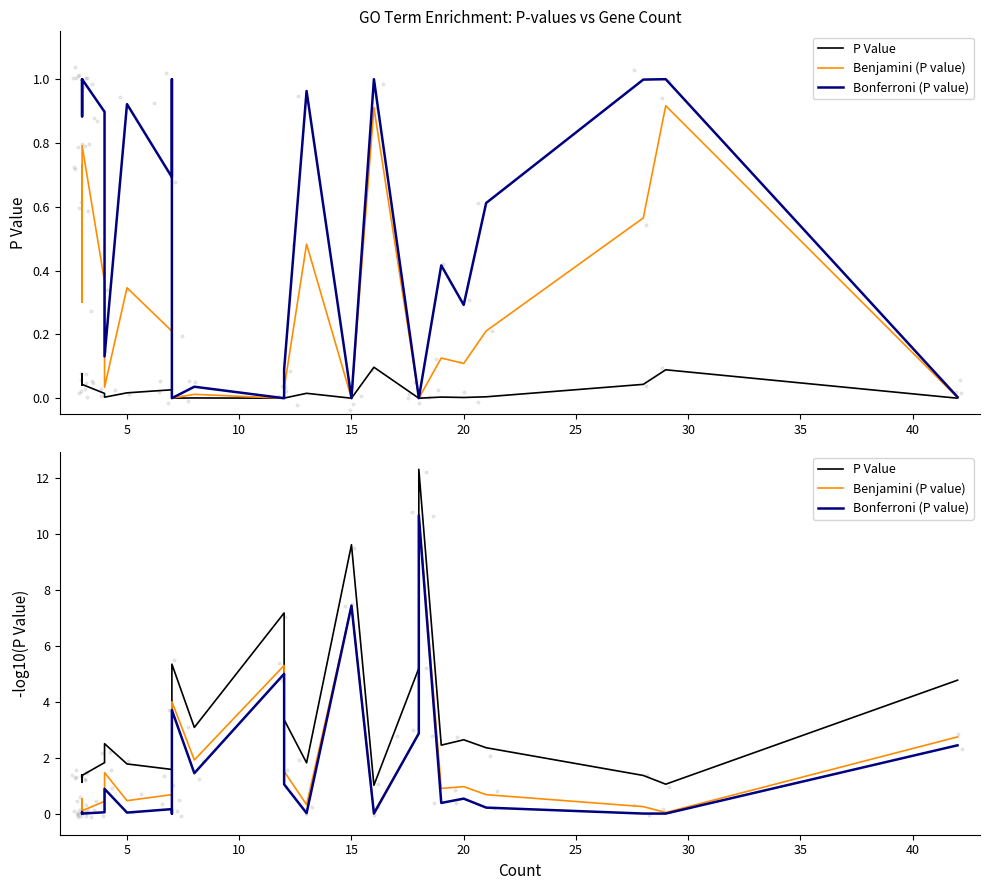

At how many categories does at least one series exceed 0?

30